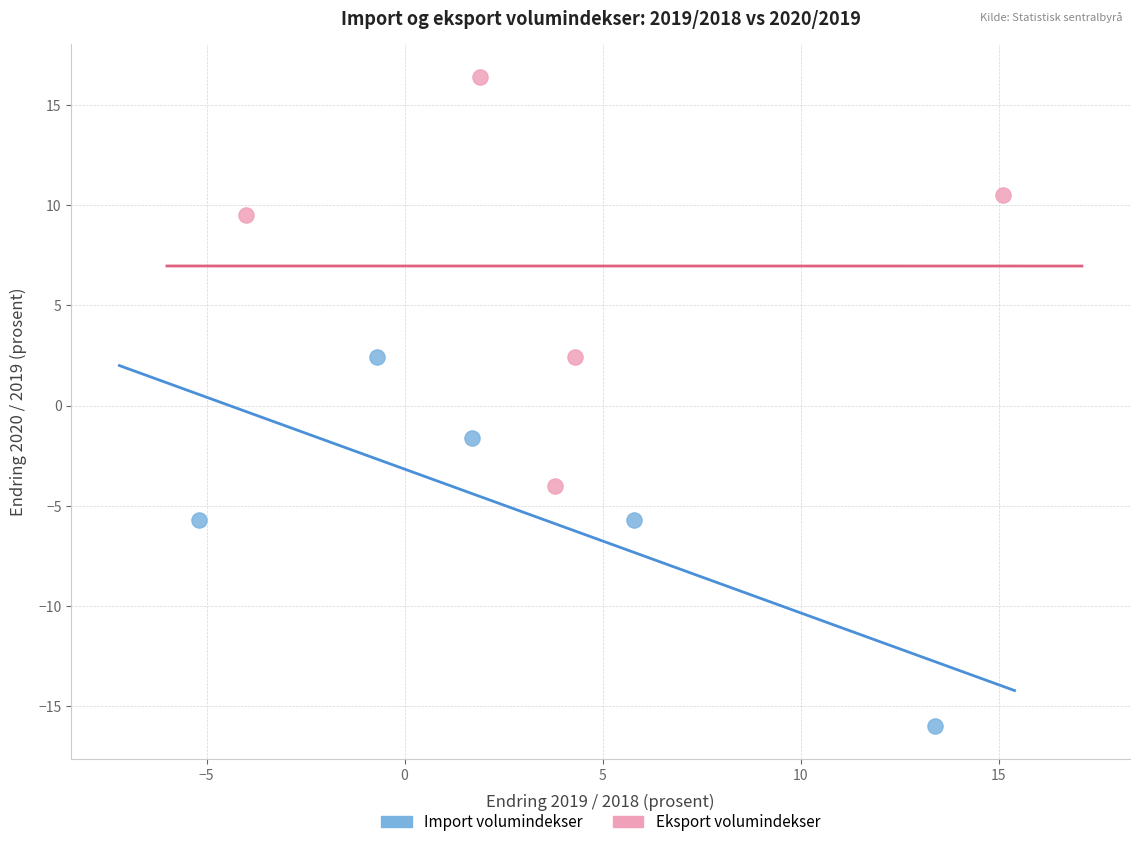

Which series contains the highest Y value?

Eksport volumindekser